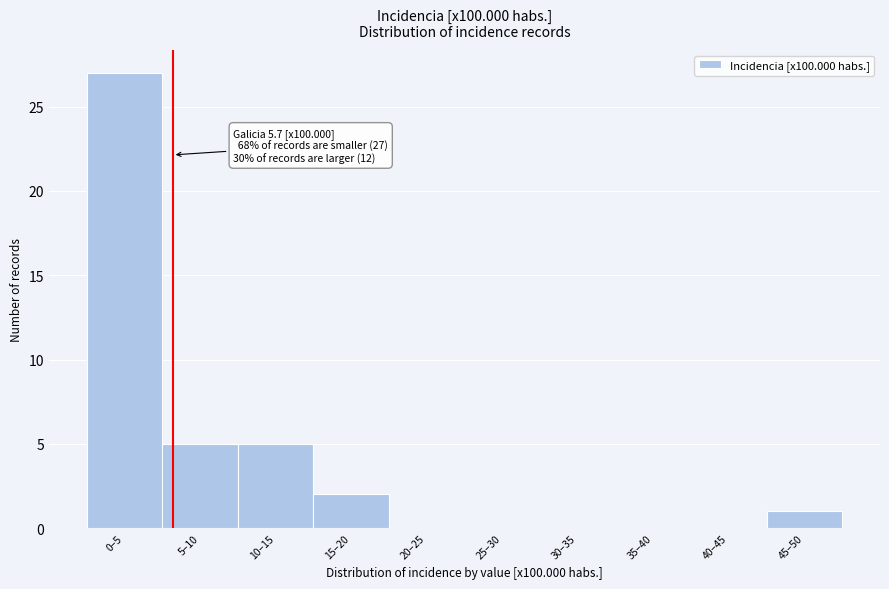

Reading right to left, transcribe all the data shown in this chart.

45–50=1	40–45=0	35–40=0	30–35=0	25–30=0	20–25=0	15–20=2	10–15=5	5–10=5	0–5=27